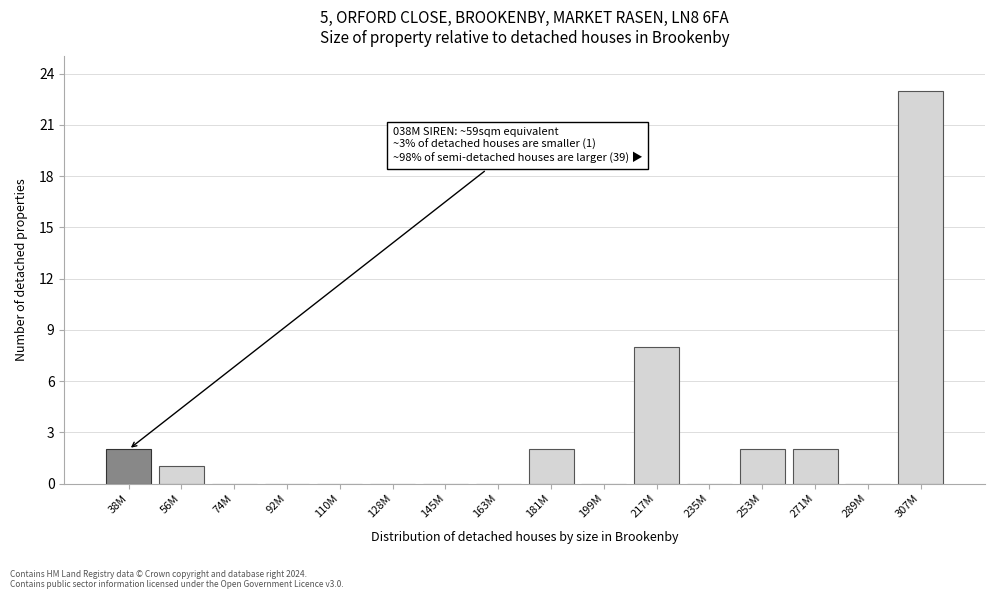

Reading right to left, transcribe all the data shown in this chart.

307M=23	289M=0	271M=2	253M=2	235M=0	217M=8	199M=0	181M=2	163M=0	145M=0	128M=0	110M=0	92M=0	74M=0	56M=1	38M=2